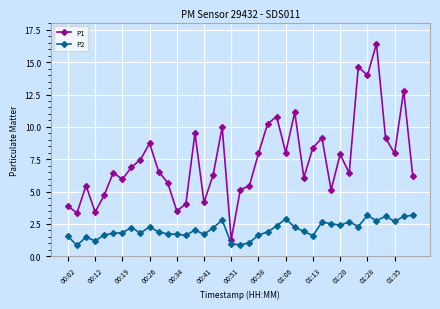

What is the value of the P1 point at the 30th from the left?

5.1